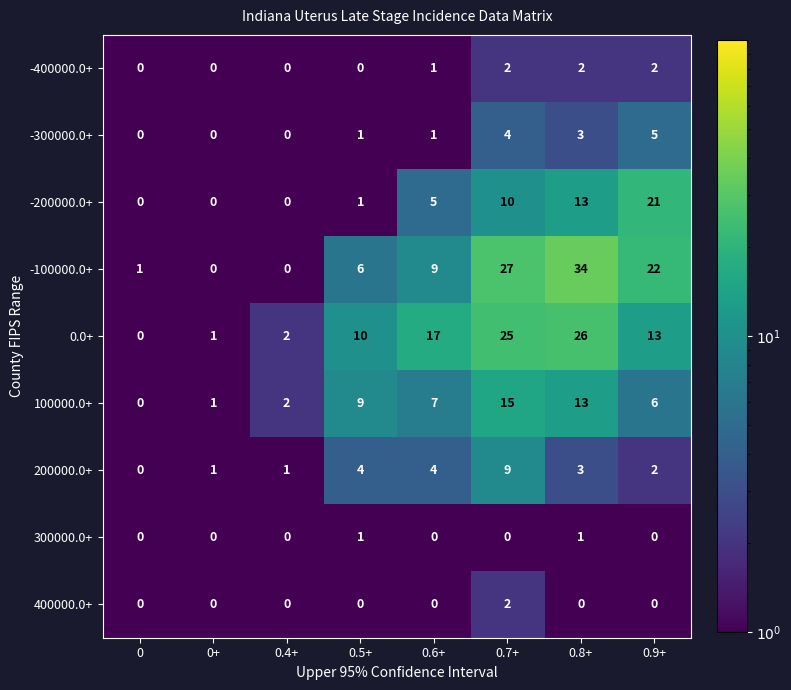

What is the spread (max minus min) of values at 0.9+?

22